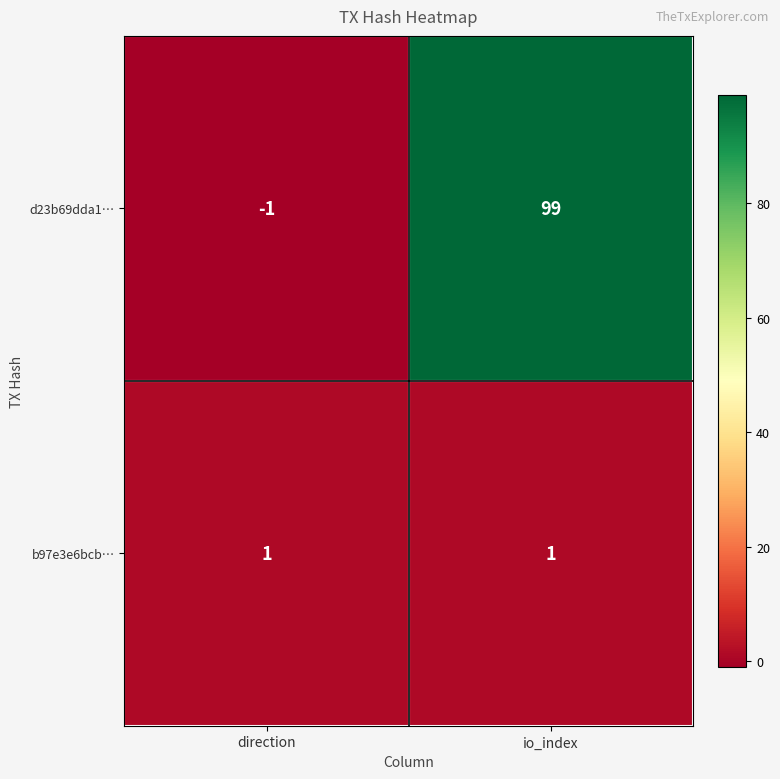

True or false: b97e3e6bcb… has a value of 1 at io_index.

True